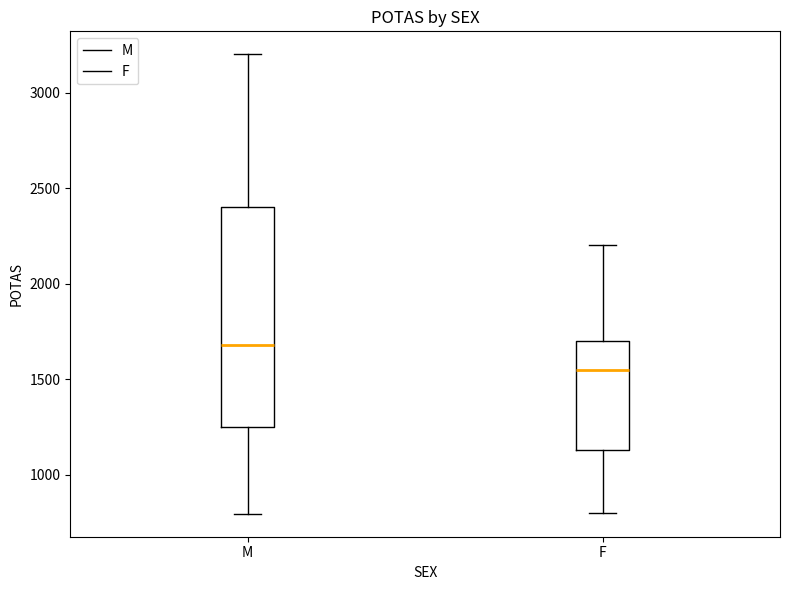

Where is the lower edge of the box for M on the y-axis? The values are not printed on the chart, so give them approximately, as read against the axis.

1250